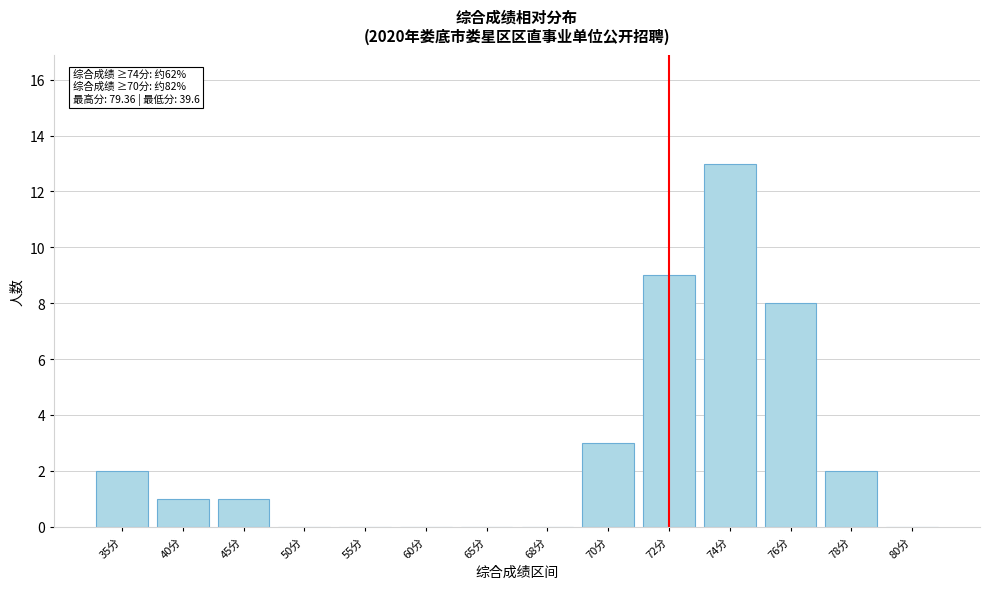

Reading left to right, what are all the values shown in this chart?

35分=2	40分=1	45分=1	50分=0	55分=0	60分=0	65分=0	68分=0	70分=3	72分=9	74分=13	76分=8	78分=2	80分=0